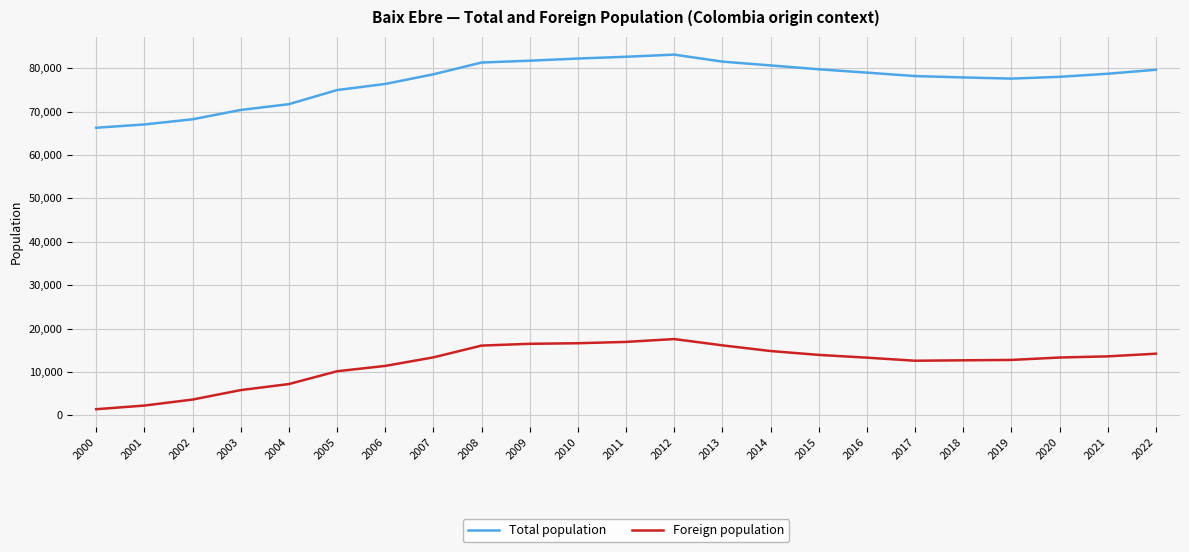

True or false: Foreign population and Total population cross at least once.

False